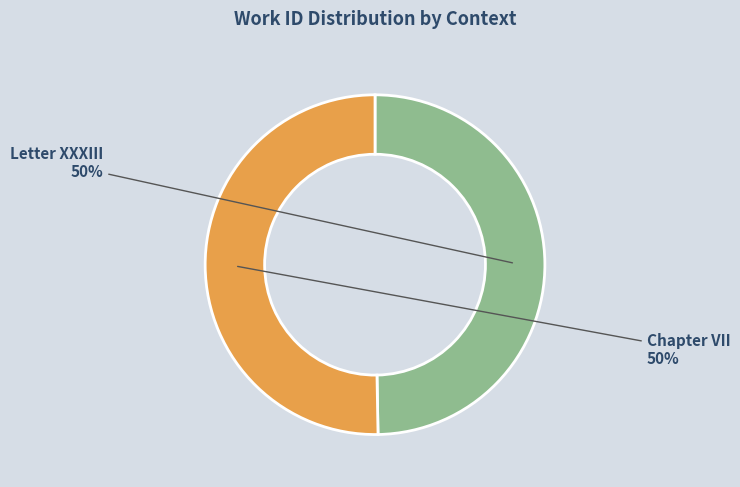

To the nearest percent, what is the average slice percentage?

50%